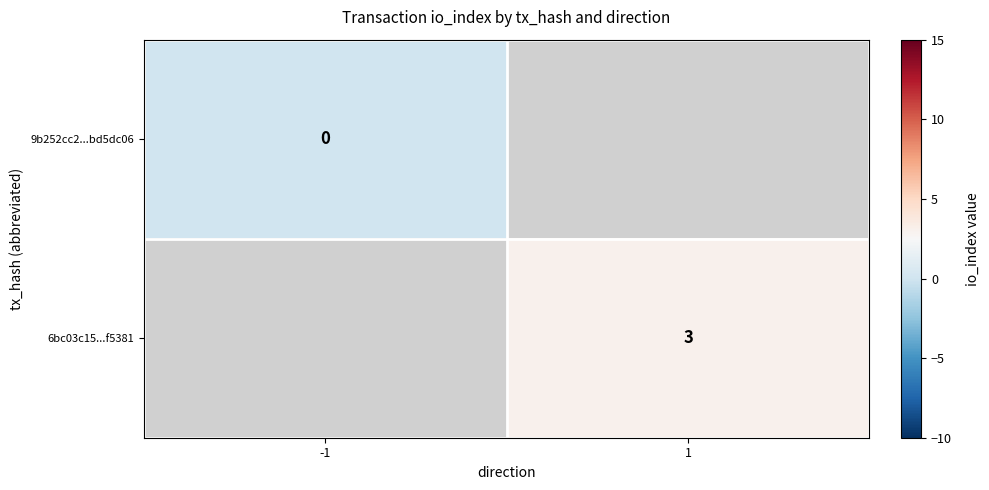

Between -1 and 1, which is larger?

1